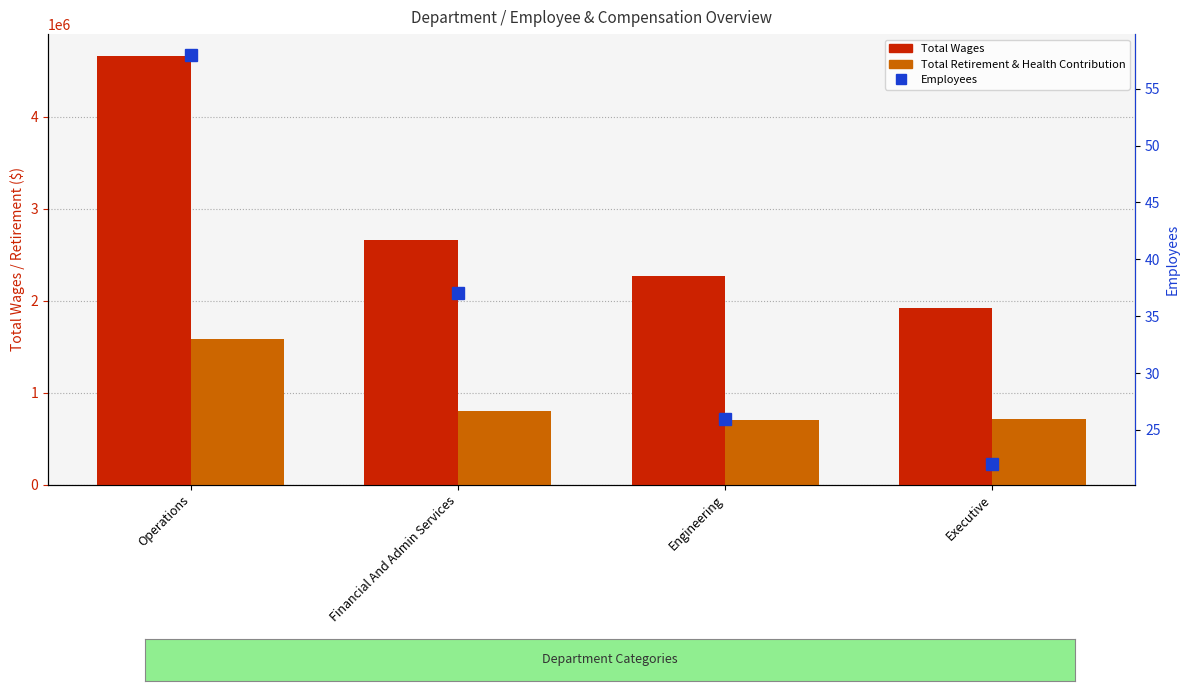

At which category is the sum across all series the highest?

Operations